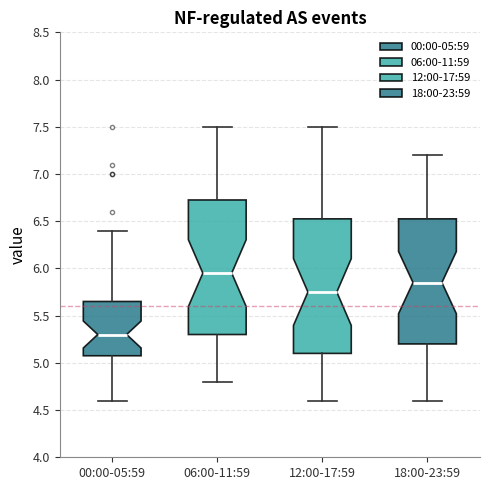

Where is the upper edge of the box for 18:00-23:59 on the y-axis? The values are not printed on the chart, so give them approximately, as read against the axis.

6.55